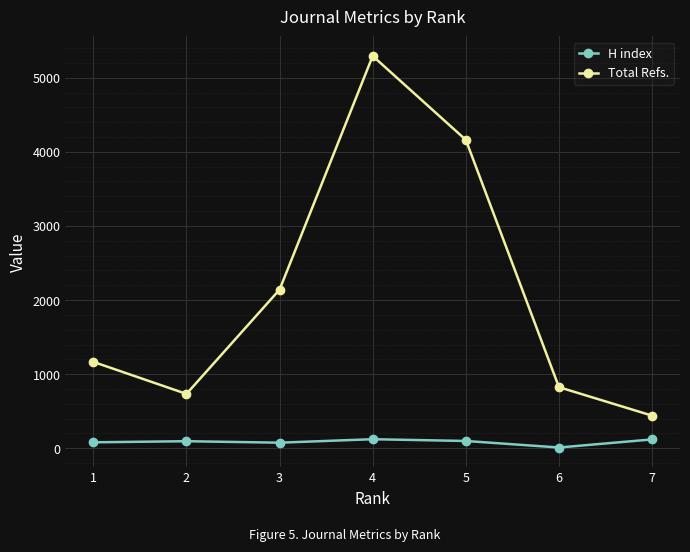

List the series in order of their overall mean, lowest first.

H index, Total Refs.